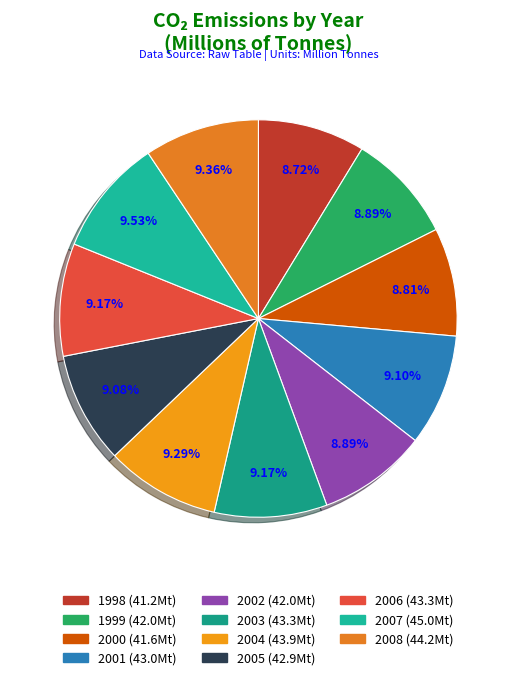

What is the change in value from 2006 to 2007?

+1.7